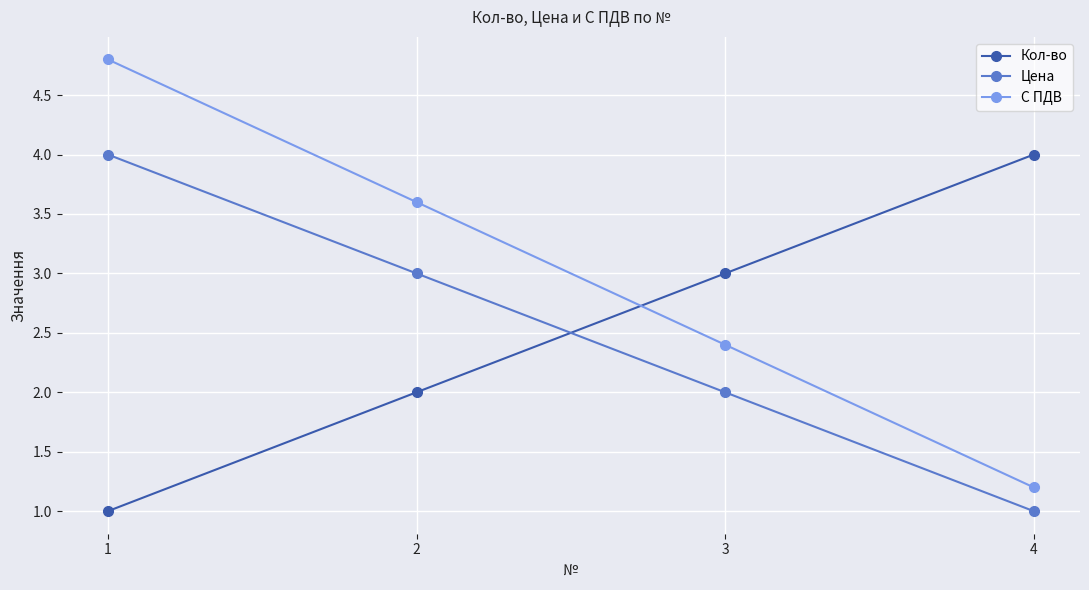

What are all the series names shown in the legend?

Кол-во, Цена, С ПДВ